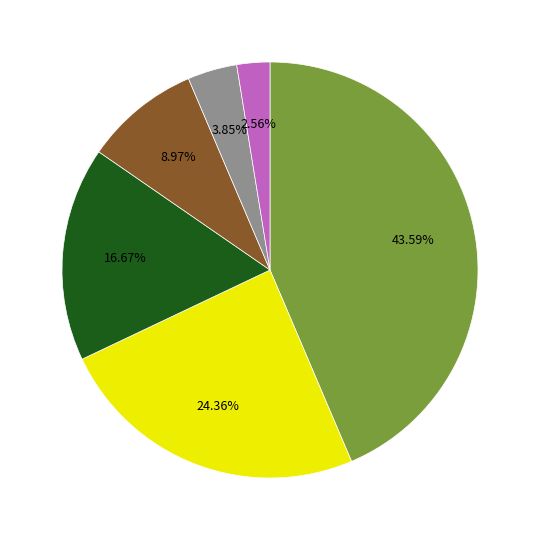

Is there a majority slice in this chart?

No